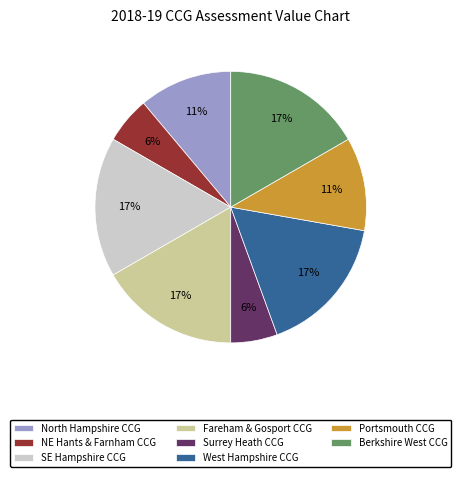

To the nearest percent, what is the average slice percentage?

12%